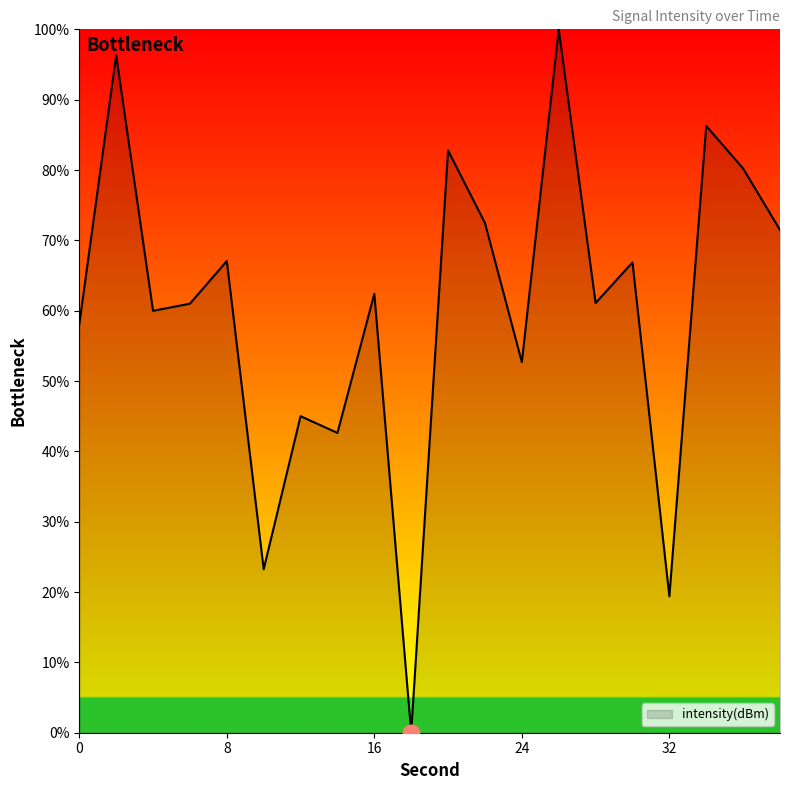

How many positive values are there?

19